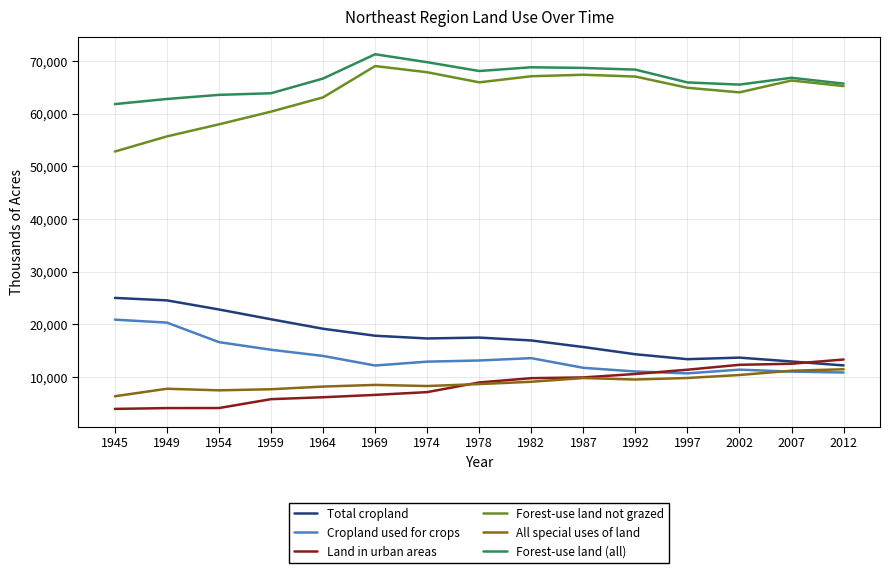

What is the difference between the maximum and minimum values in the Land in urban areas series?

9365